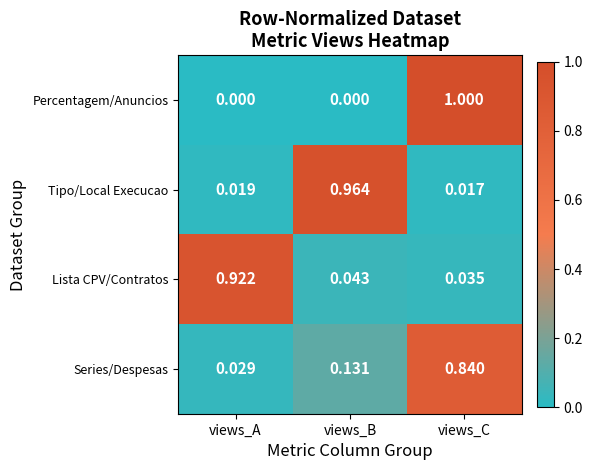

Where is Lista CPV/Contratos nearest to the value 0?

views_C